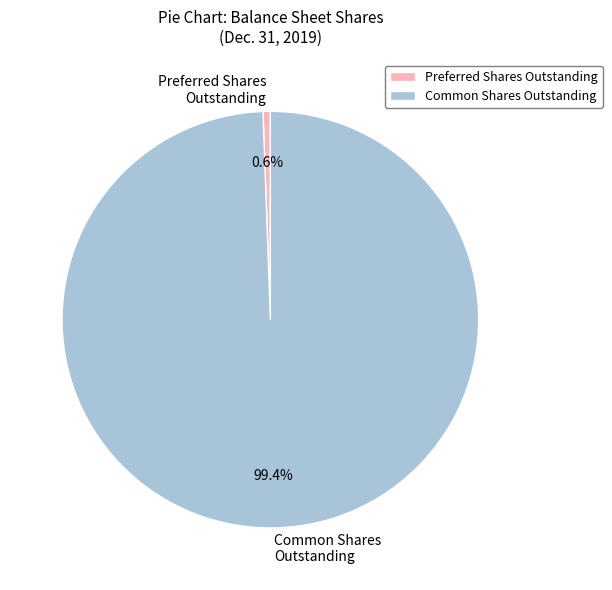

Which category has the smallest portion of the pie?

Preferred Shares Outstanding